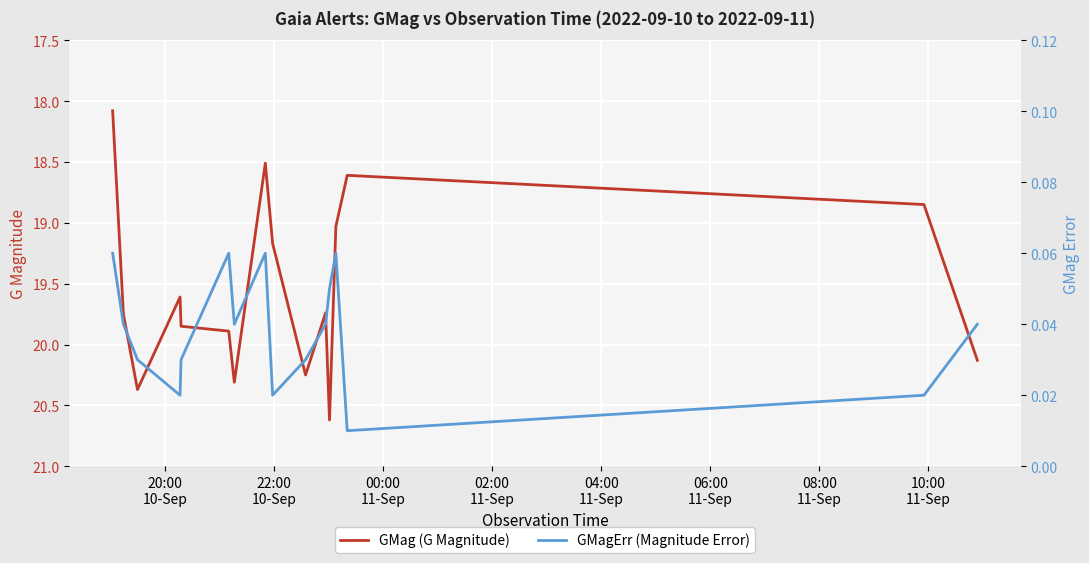

What is the highest value of the GMag (G Magnitude) series?

20.6